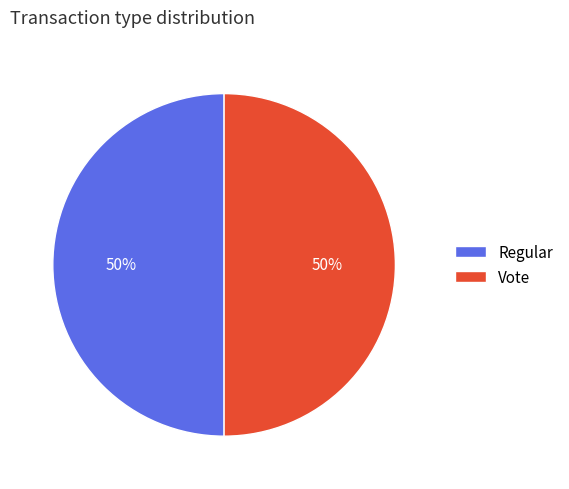

Combined, do Vote and Regular account for over 50%?

Yes